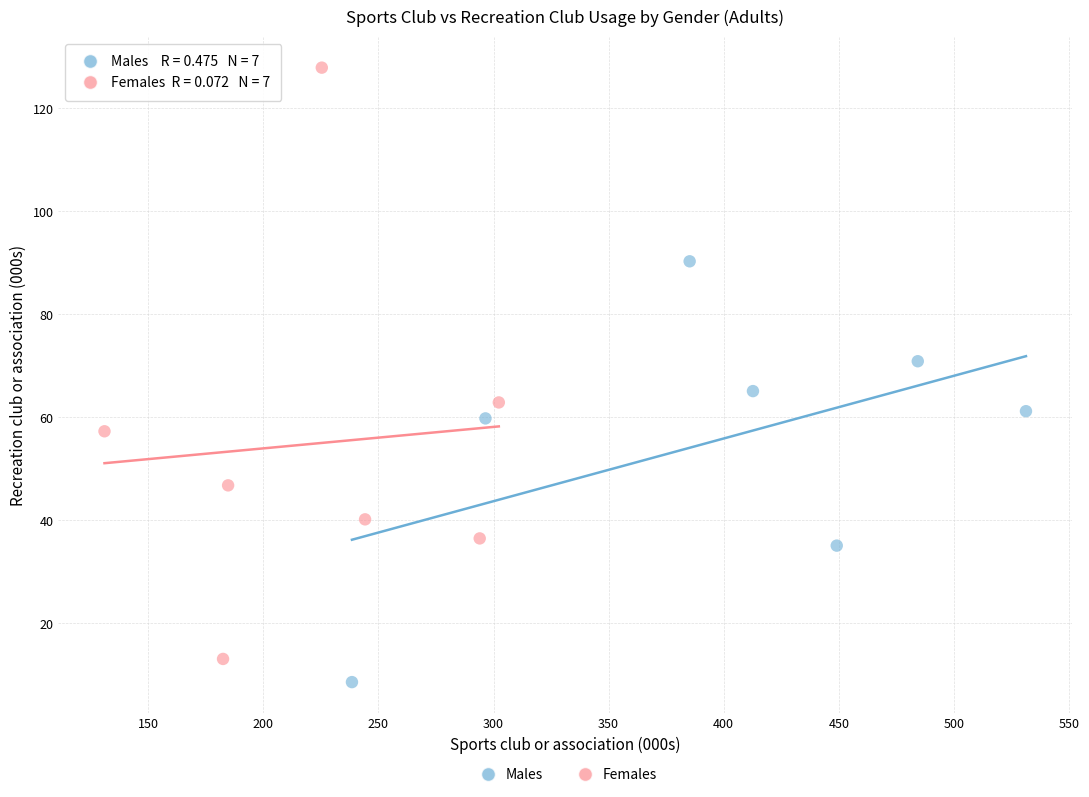

Which series has the largest Y range (max minus min)?

Females